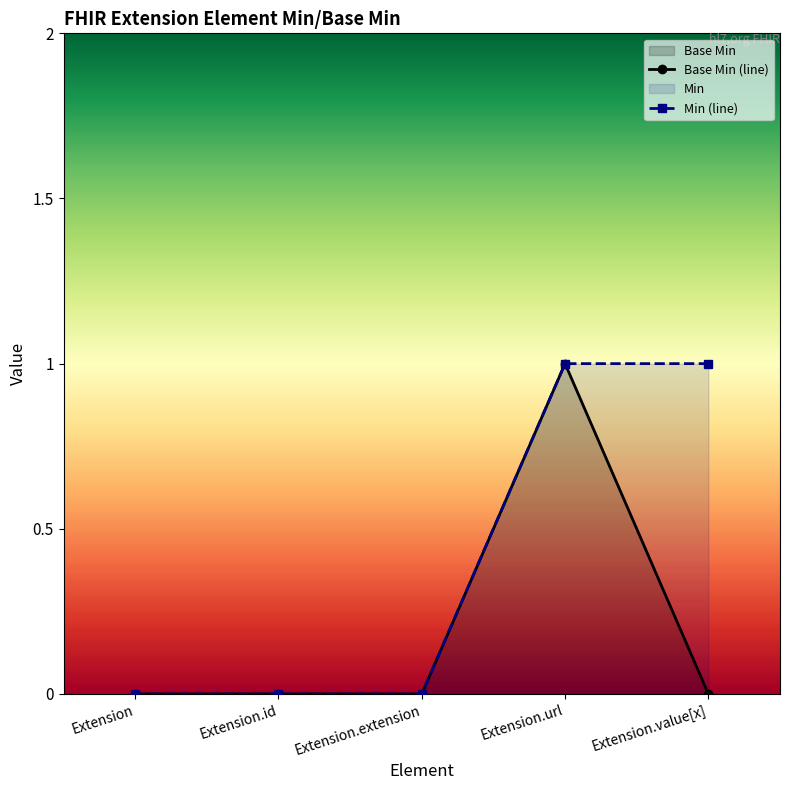

The value of Base Min at Extension is 0. True or false?

True